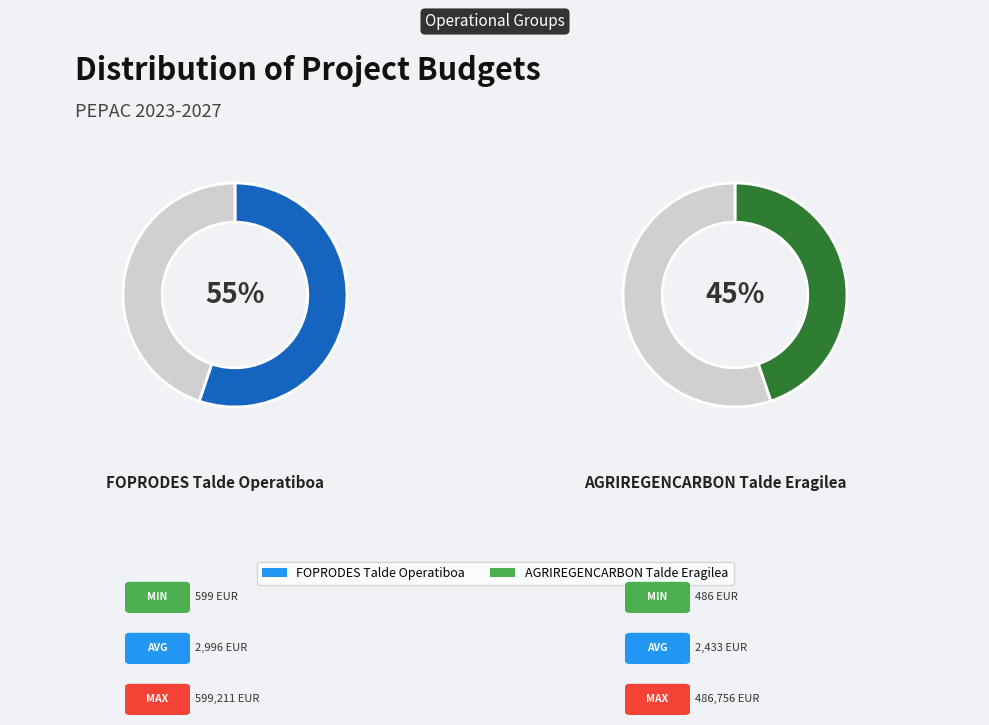

Which has a higher value, FOPRODES
Talde Operatiboa or AGRIREGENCARBON
Talde Eragilea?

FOPRODES
Talde Operatiboa